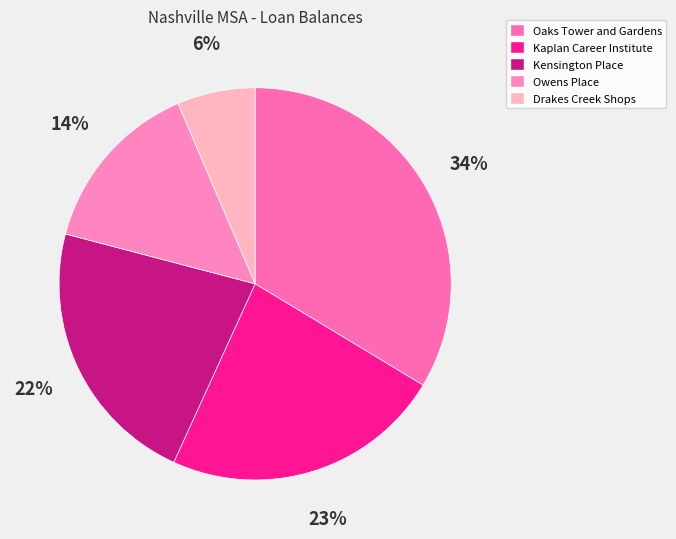

Is it true that Drakes Creek Shops is 6% of the pie?

True